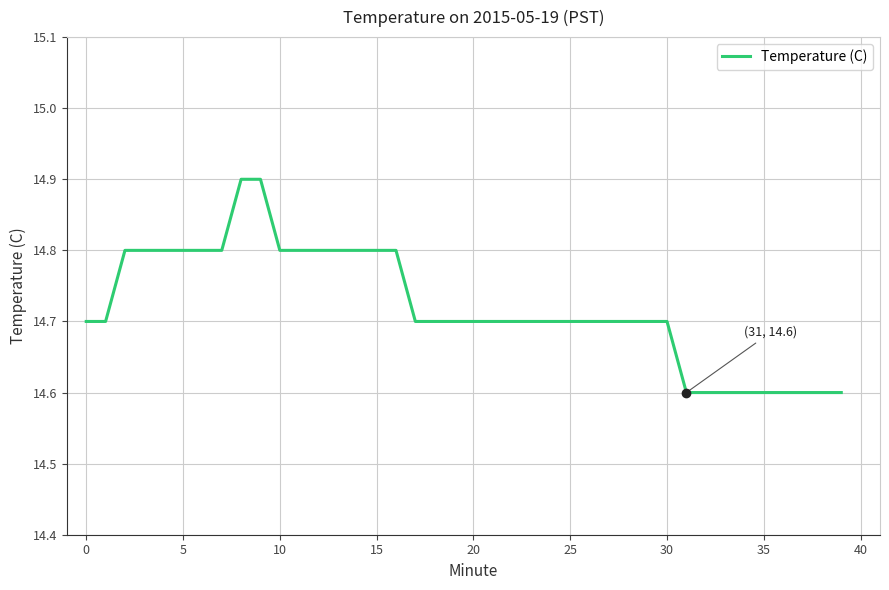

What is the maximum value shown in the chart?

14.9